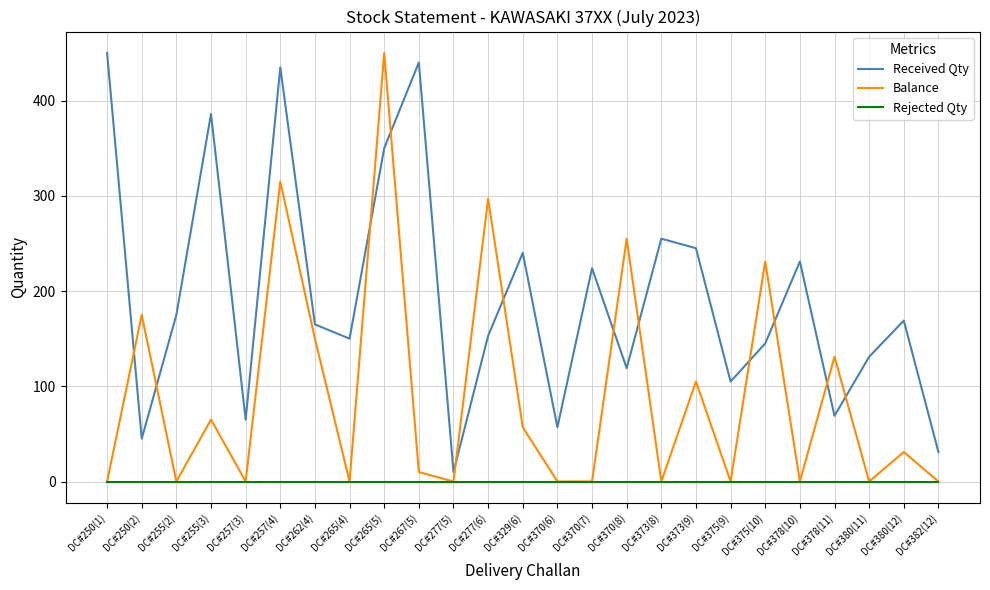

At which label does Received Qty reach its minimum?

DC#277(5)